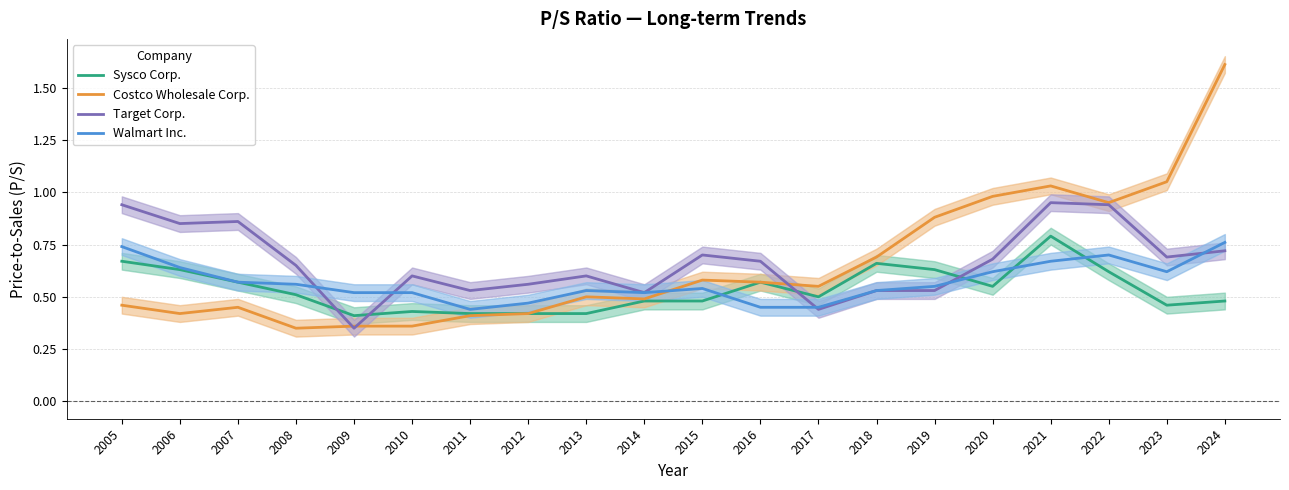

What is the lowest value of the Walmart Inc. series?

0.4